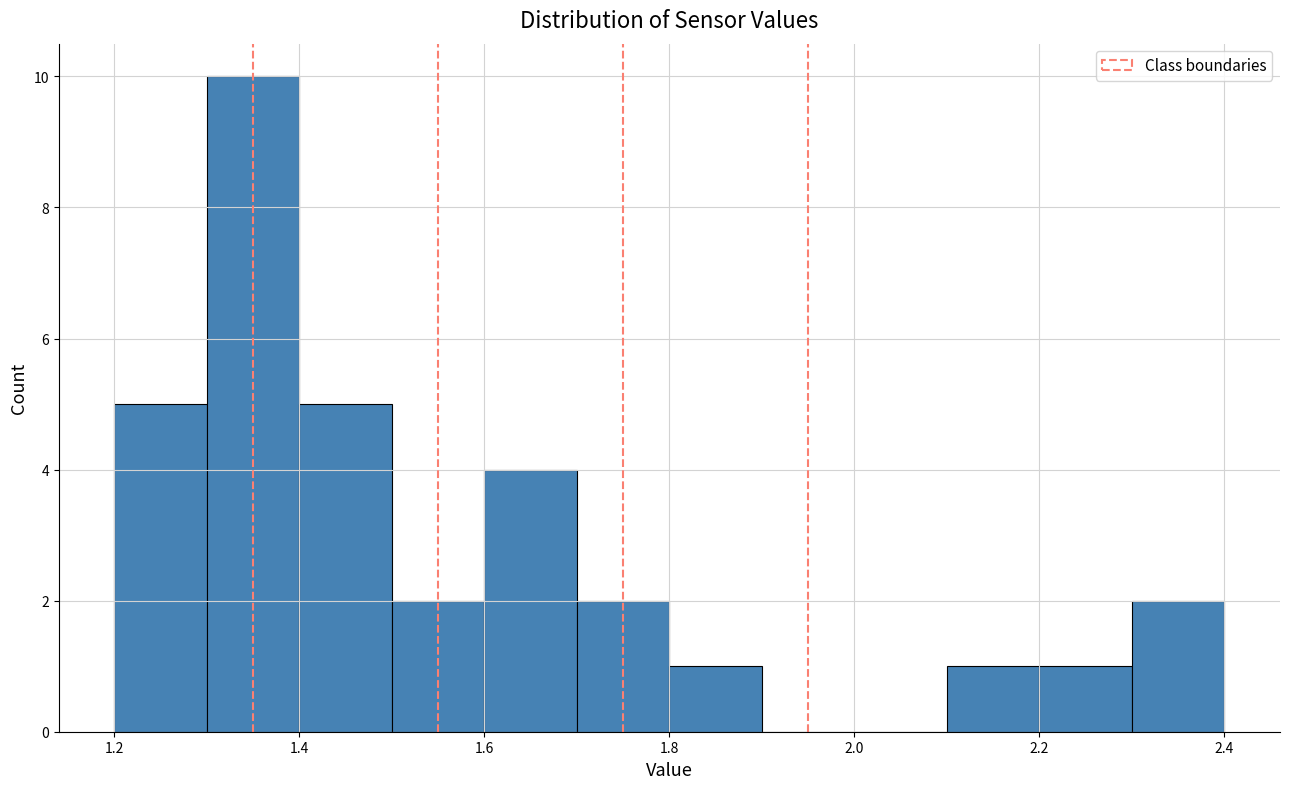

How tall is the bar that spans 1.5 to 1.6 on the x-axis? The values are not printed on the chart, so give them approximately, as read against the axis.

2